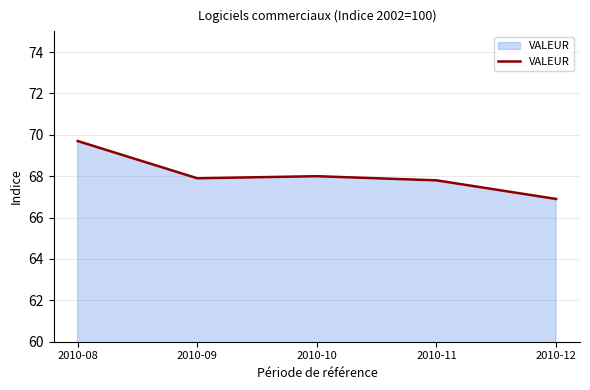

What is the sum of the values at 2010-12 and 2010-08?

136.6